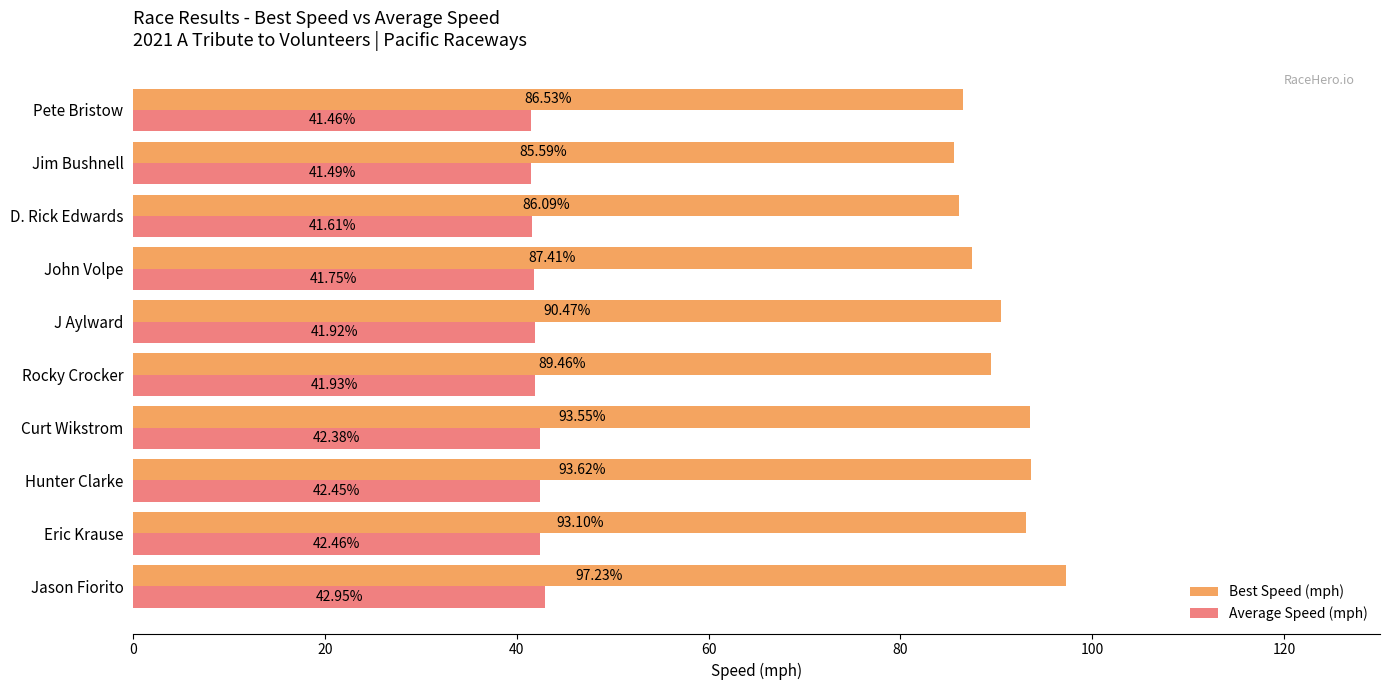

Which series has the largest range (max minus min)?

Best Speed (mph)